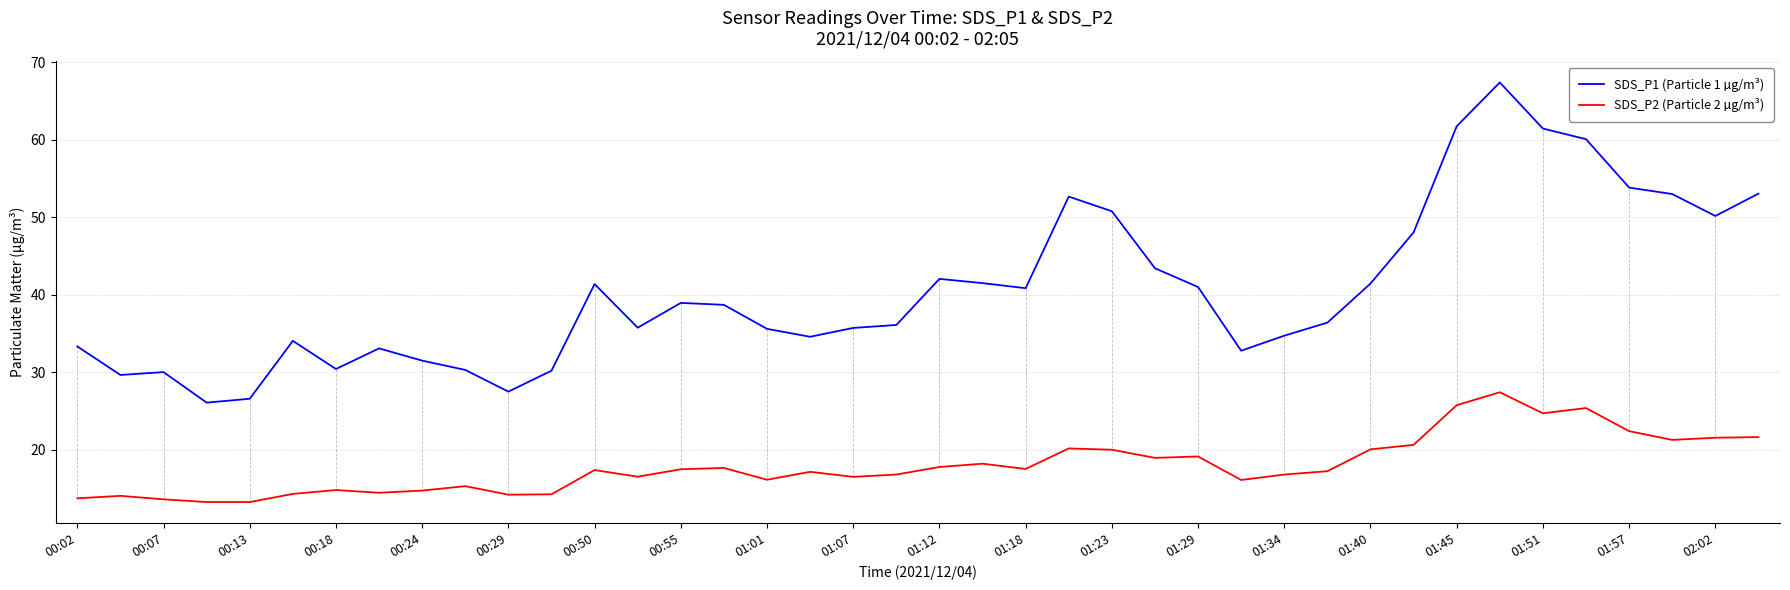

True or false: SDS_P1 (Particle 1 µg/m³) and SDS_P2 (Particle 2 µg/m³) intersect in this chart.

False